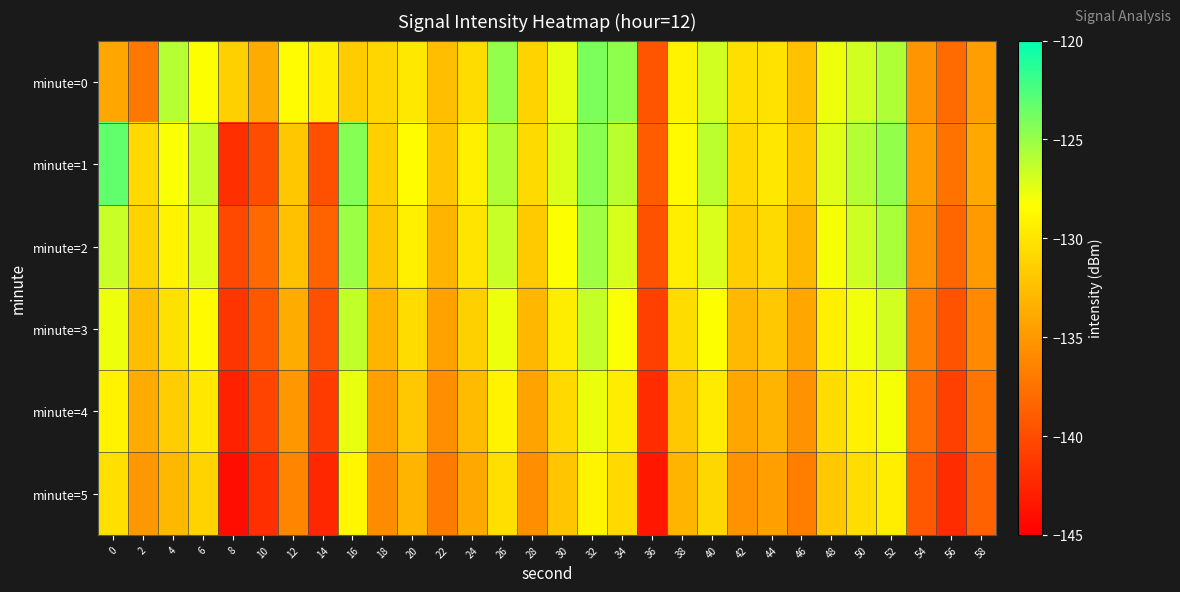

Between 44 and 10, which is larger?

44